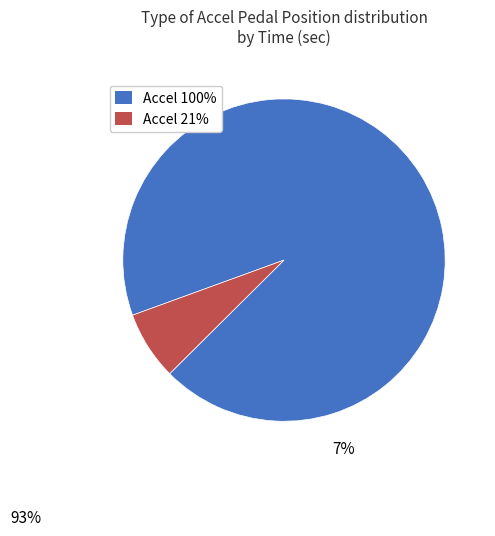

Is there any slice that represents more than half of the pie?

Yes